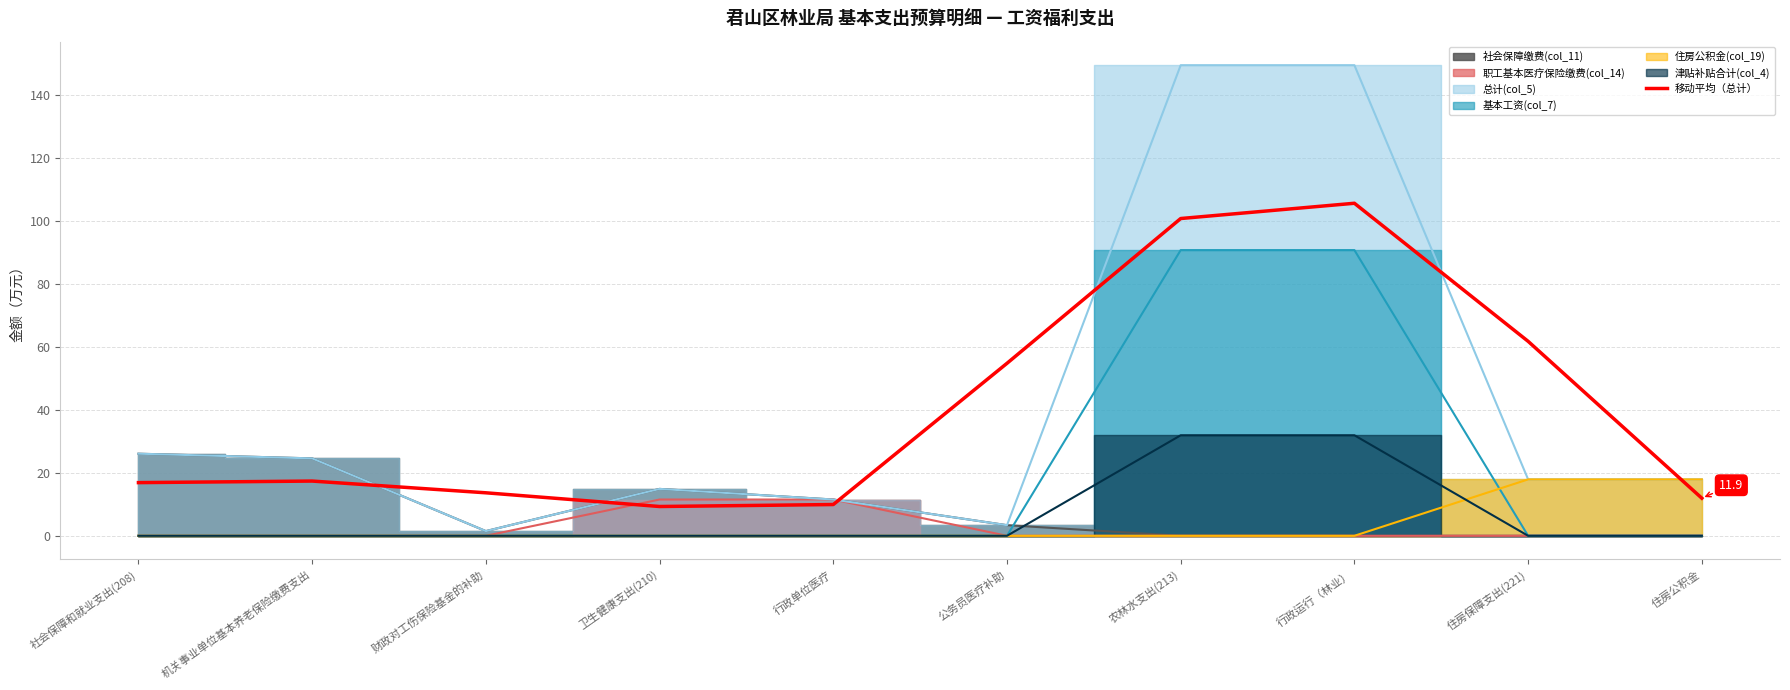

How many values exceed 17?

5